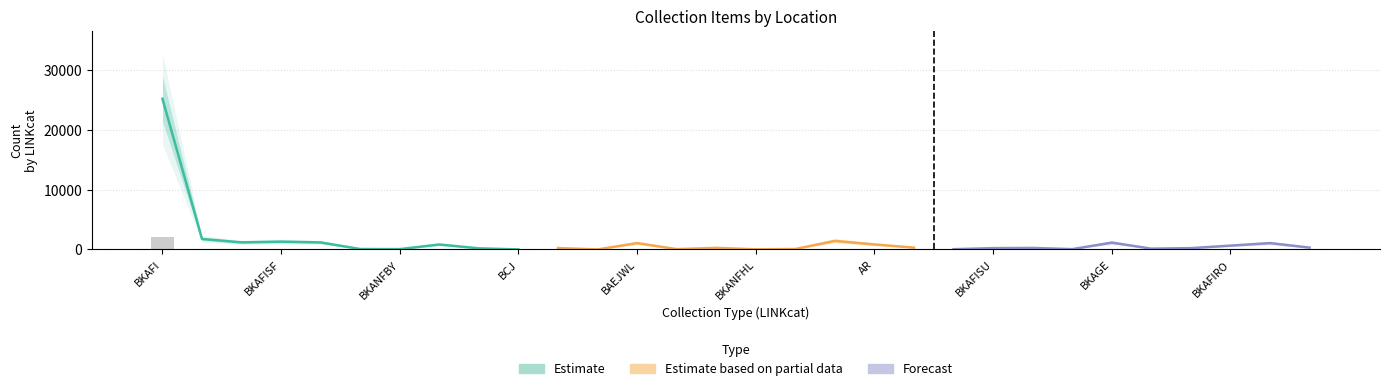

What is the difference between the maximum and second lowest values in the Estimate series?

25188